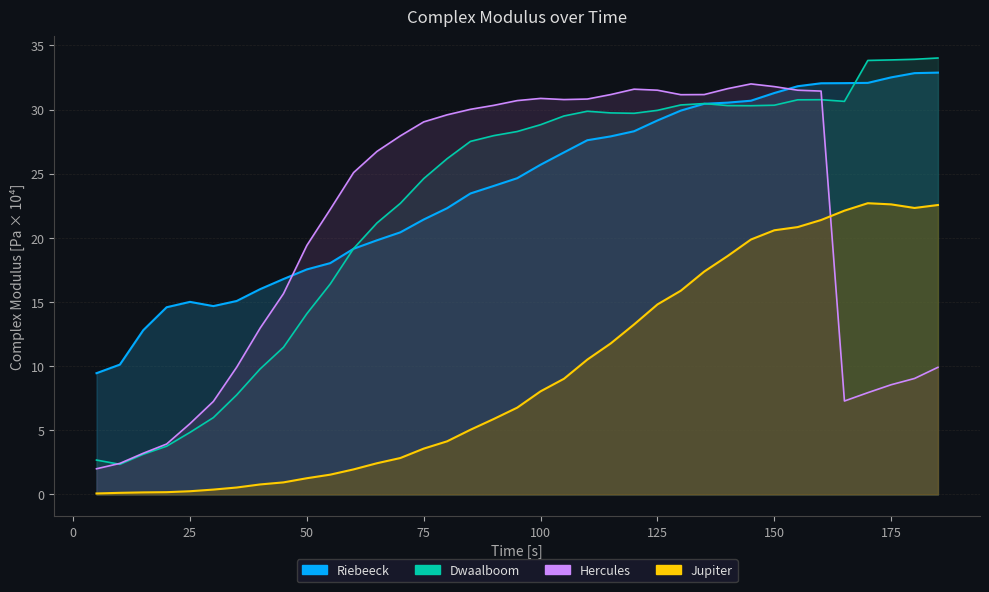

The value of Jupiter at 65 is 3.6. True or false?

False